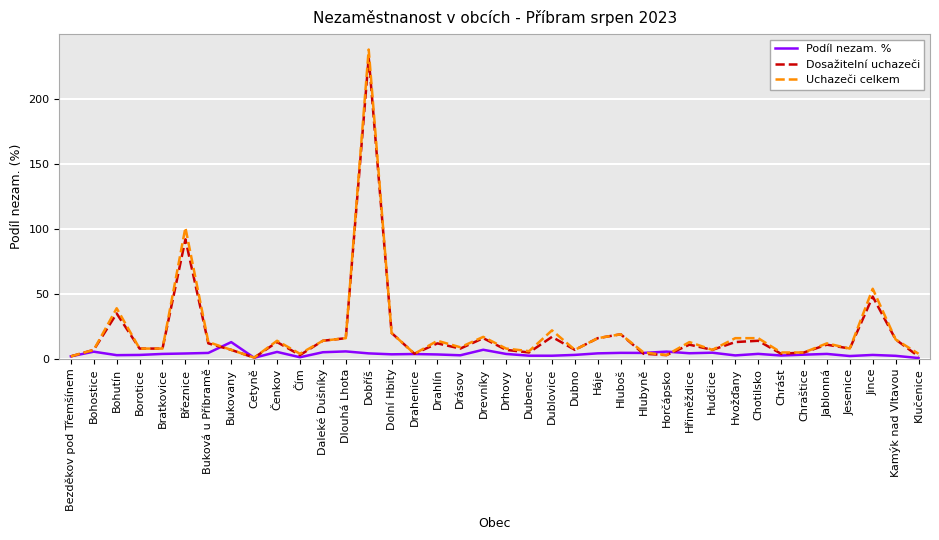

At which category is the sum across all series the highest?

Dobříš